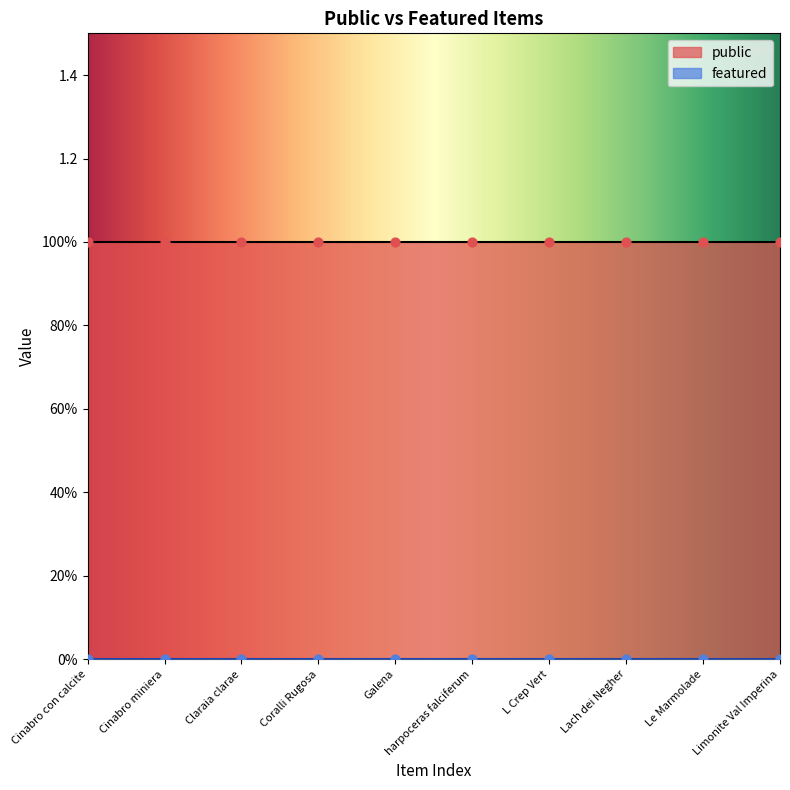

Which series has the largest total across all categories?

public